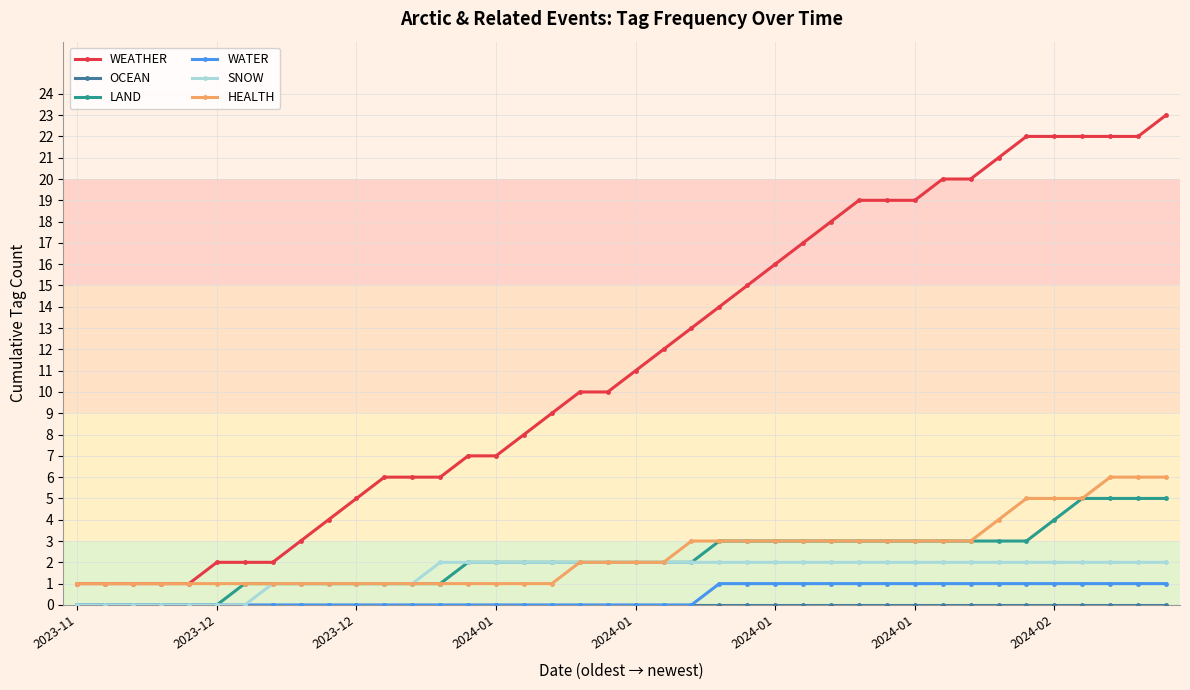

Which series has the largest total across all categories?

WEATHER